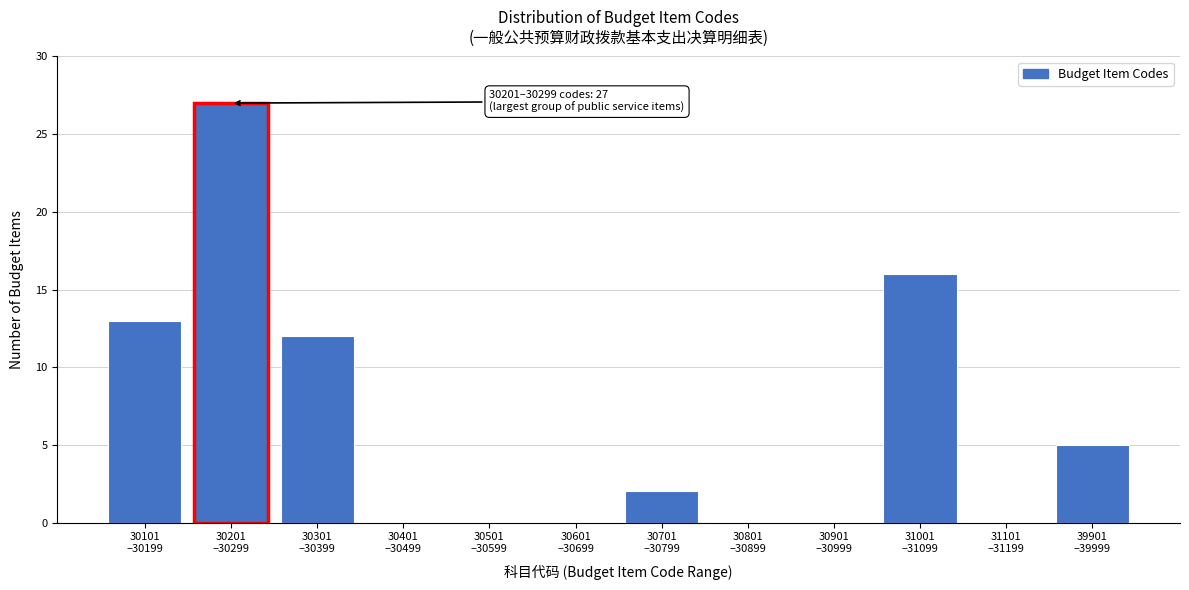

What is the greatest value displayed?

27